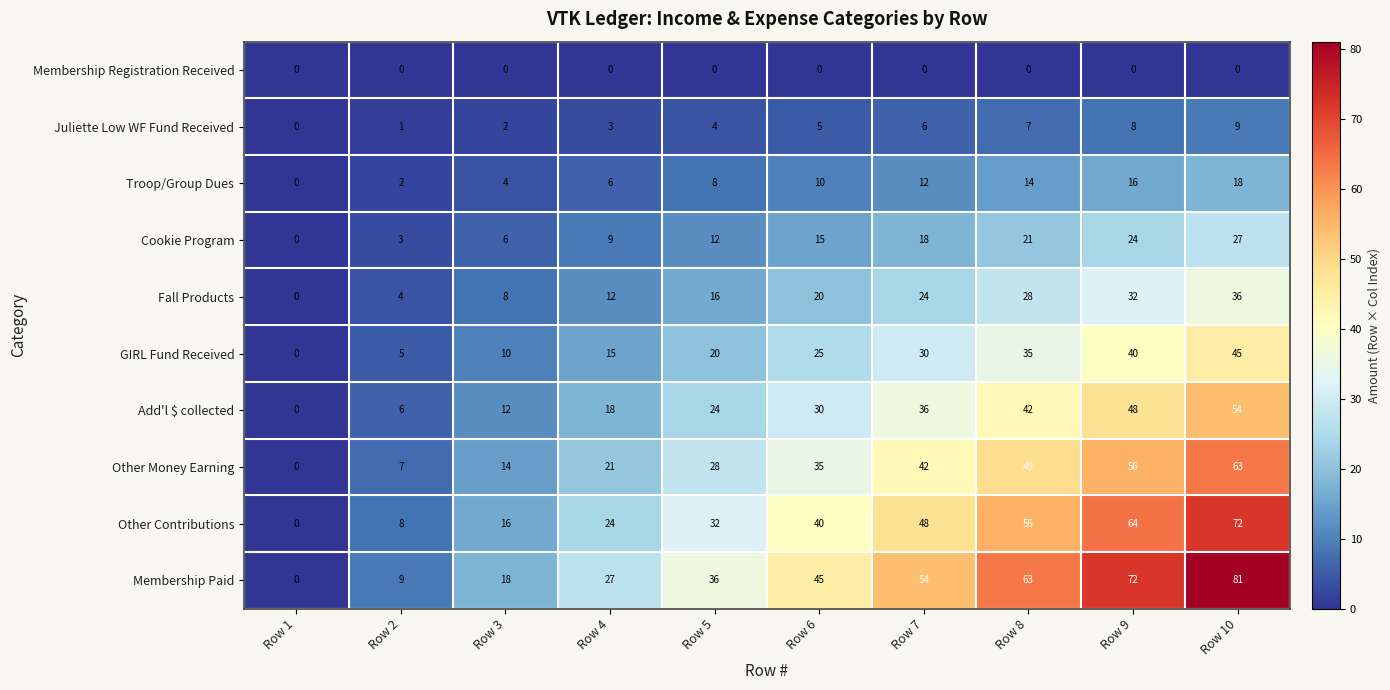

Which series has the widest spread of values?

Membership Paid